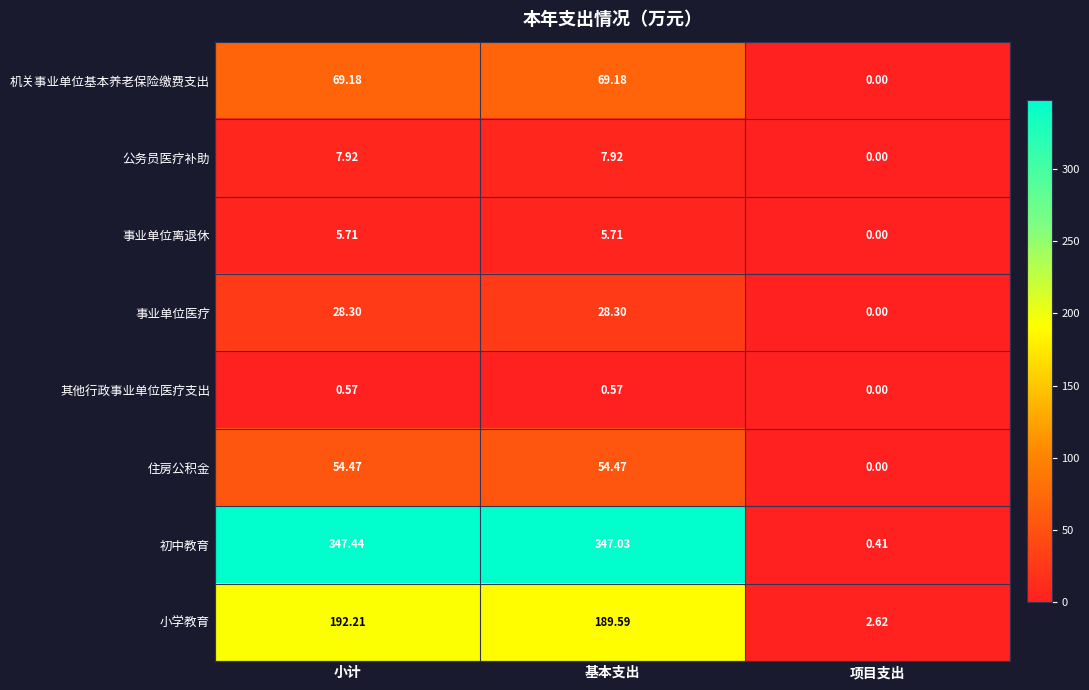

At which category is the sum across all series the highest?

小计